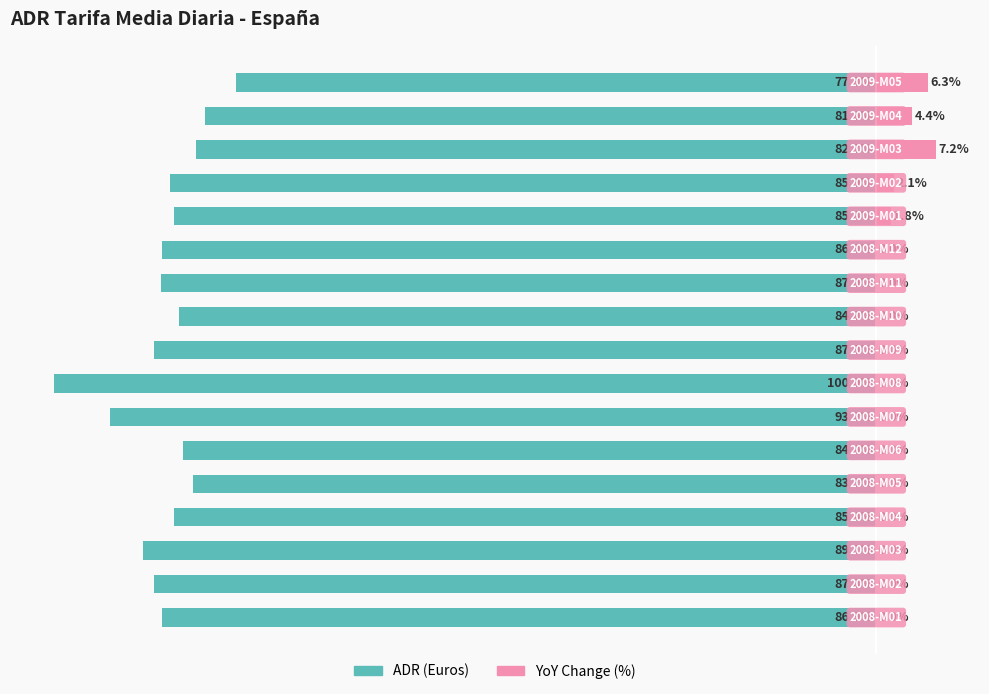

Are the bars grouped side by side (vs. stacked)?

Yes